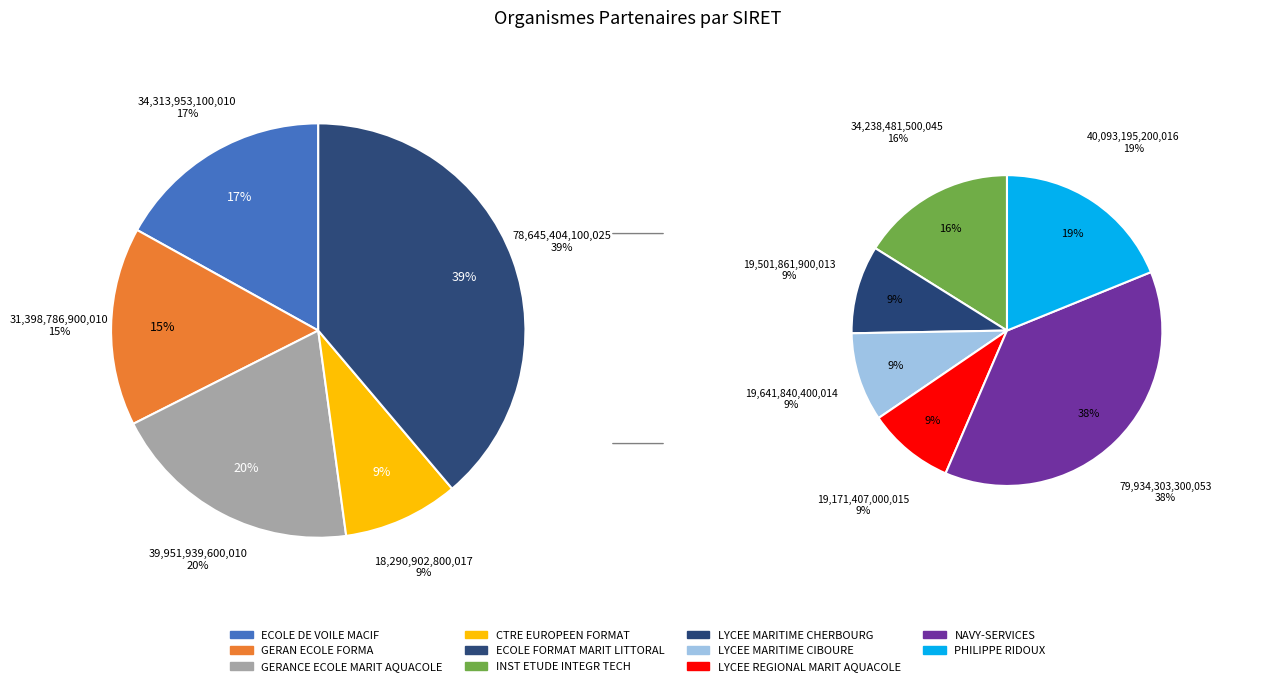

Which slice is the smallest?

CTRE EUROPEEN FORMAT